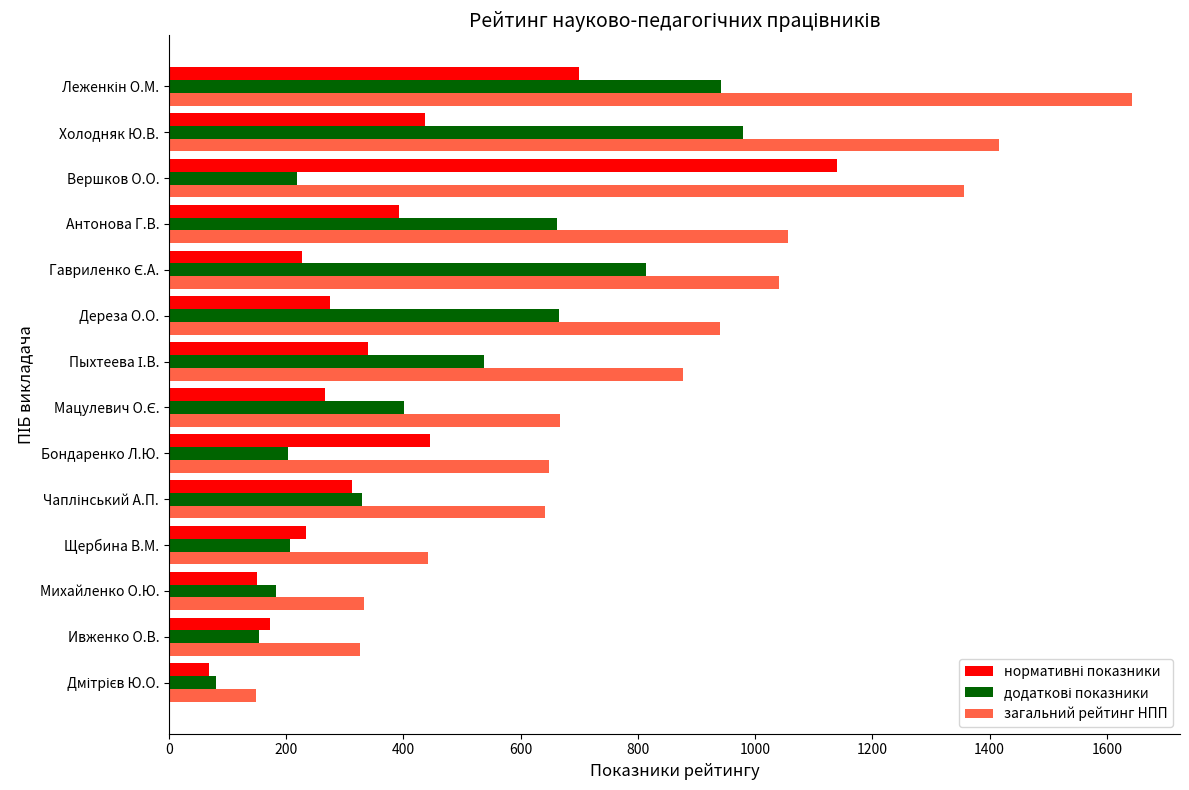

Which series has the largest range (max minus min)?

загальний рейтинг НПП